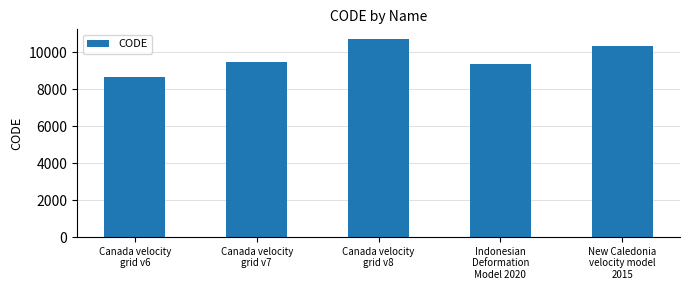

Reading right to left, transcribe all the data shown in this chart.

New Caledonia
velocity model
2015=10323	Indonesian
Deformation
Model 2020=9375	Canada velocity
grid v8=10707	Canada velocity
grid v7=9483	Canada velocity
grid v6=8676